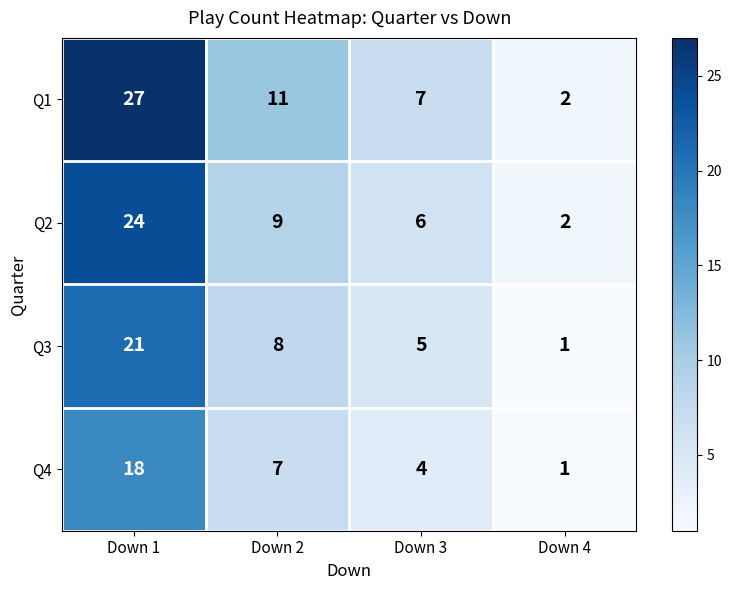

Count the number of categories in the chart.

4